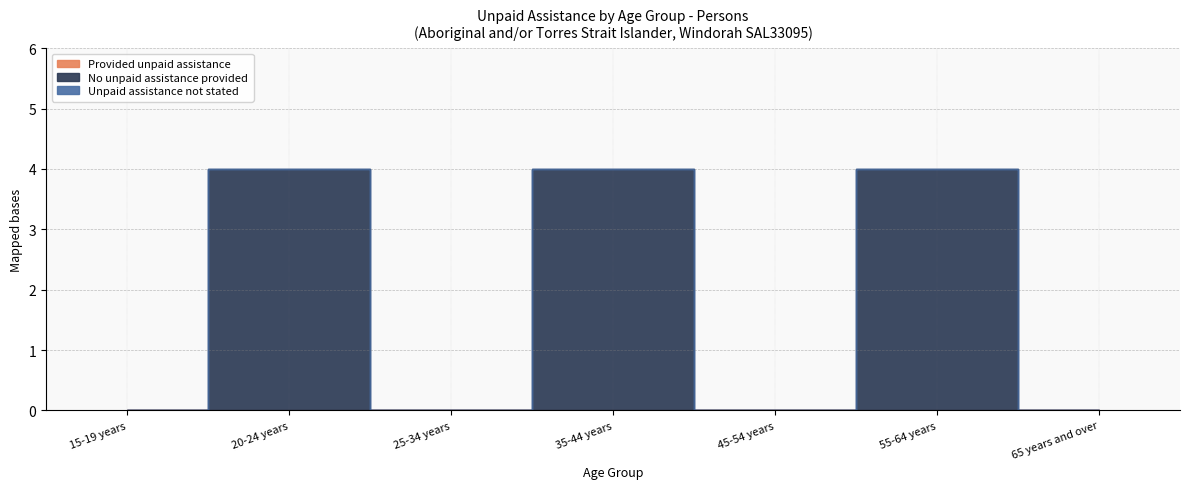

What are all the series names shown in the legend?

Provided unpaid assistance, No unpaid assistance provided, Unpaid assistance not stated